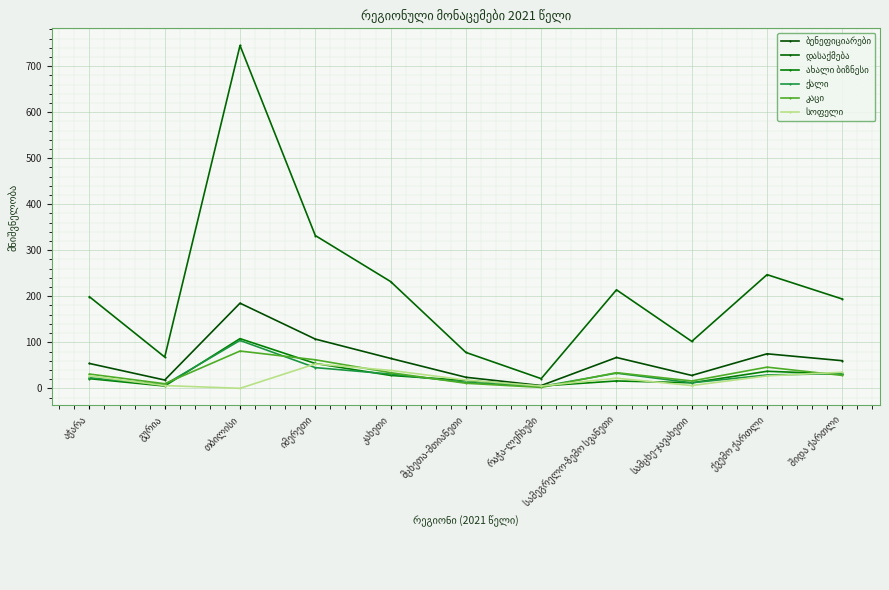

What is the label of the 2nd point from the left?

გურია